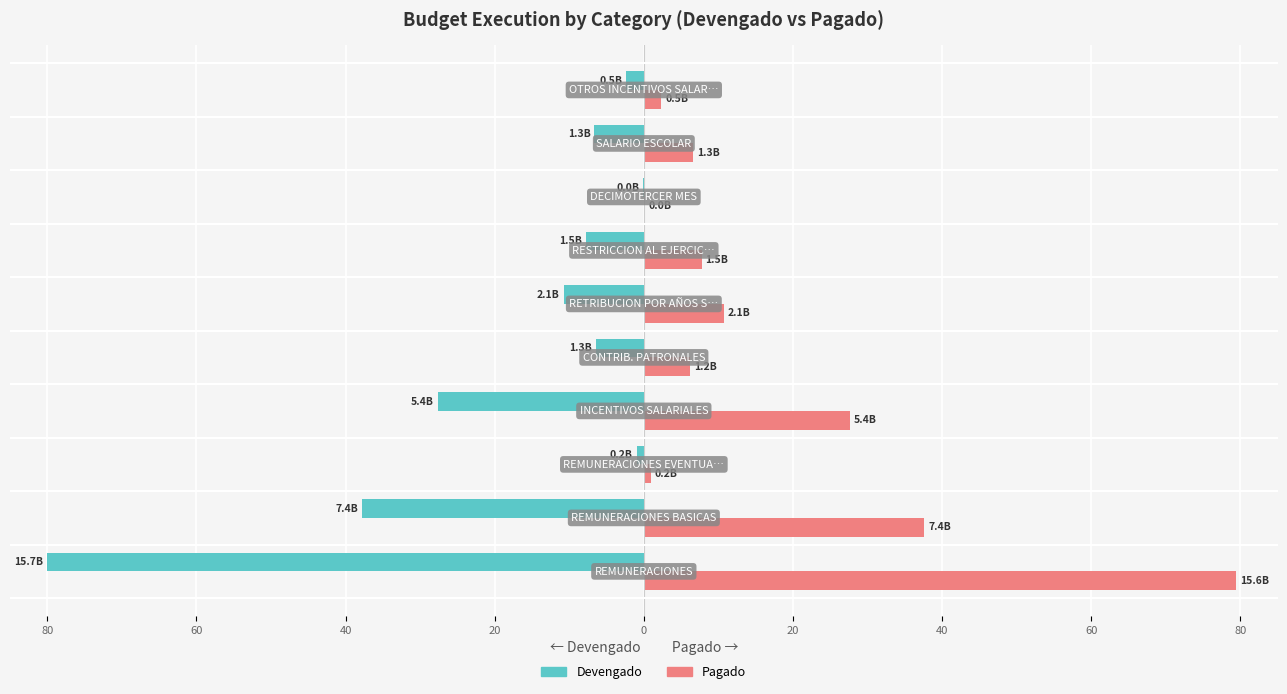

What are all the series names shown in the legend?

Devengado, Pagado